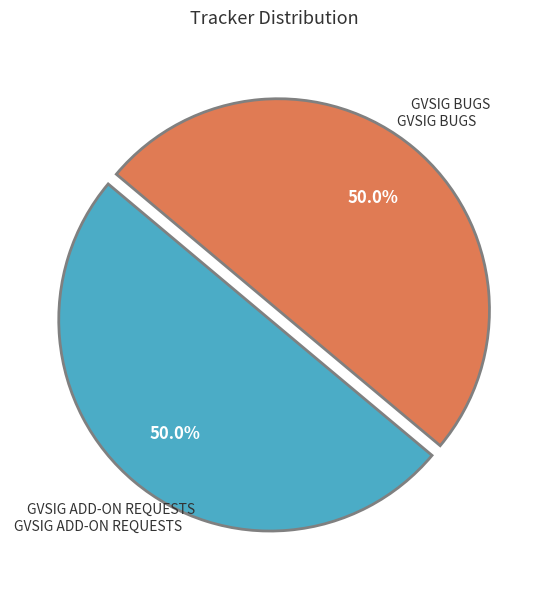

Which slice is the largest?

gvSIG add-on requests